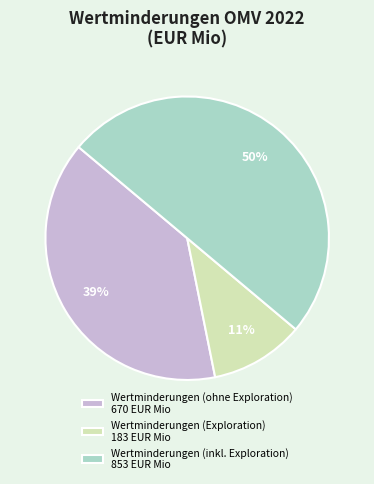

Which category has the smallest portion of the pie?

Wertminderungen (Exploration)